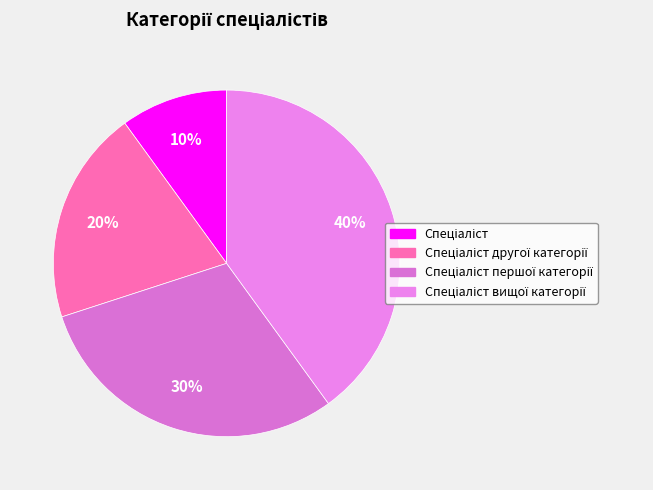

What percentage is the Спеціаліст вищої категорії slice, to the nearest percent?

40%